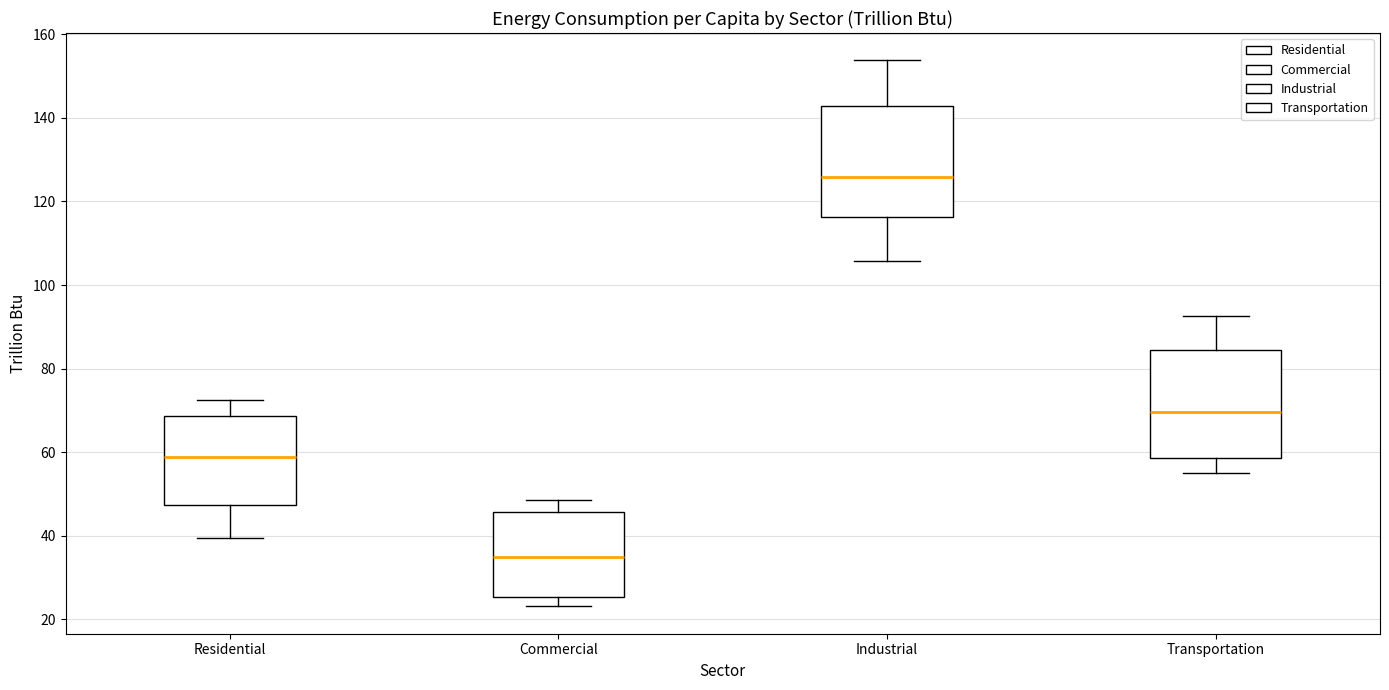

Reading left to right, read every box against the y-axis: the position of its median line, the range the box covers, and the ends of its whiskers. The values are not printed on the chart, so give them approximately, as read against the axis.

Residential: median 58, box 48 to 68, whiskers 40 to 72
Commercial: median 34, box 26 to 46, whiskers 24 to 48
Industrial: median 126, box 116 to 142, whiskers 106 to 154
Transportation: median 70, box 58 to 84, whiskers 54 to 92